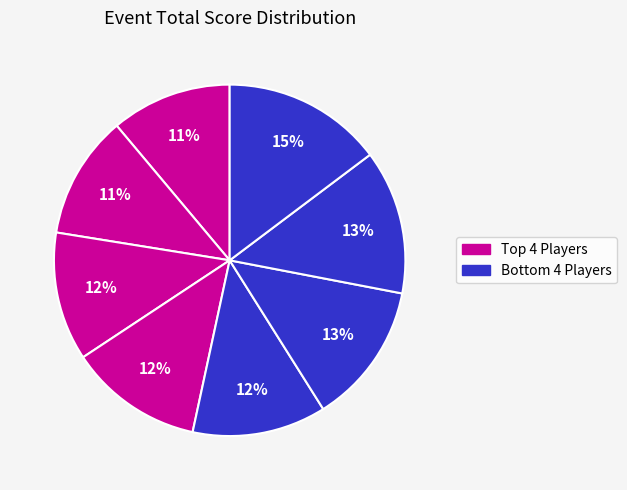

How many slices are in this pie chart?

8